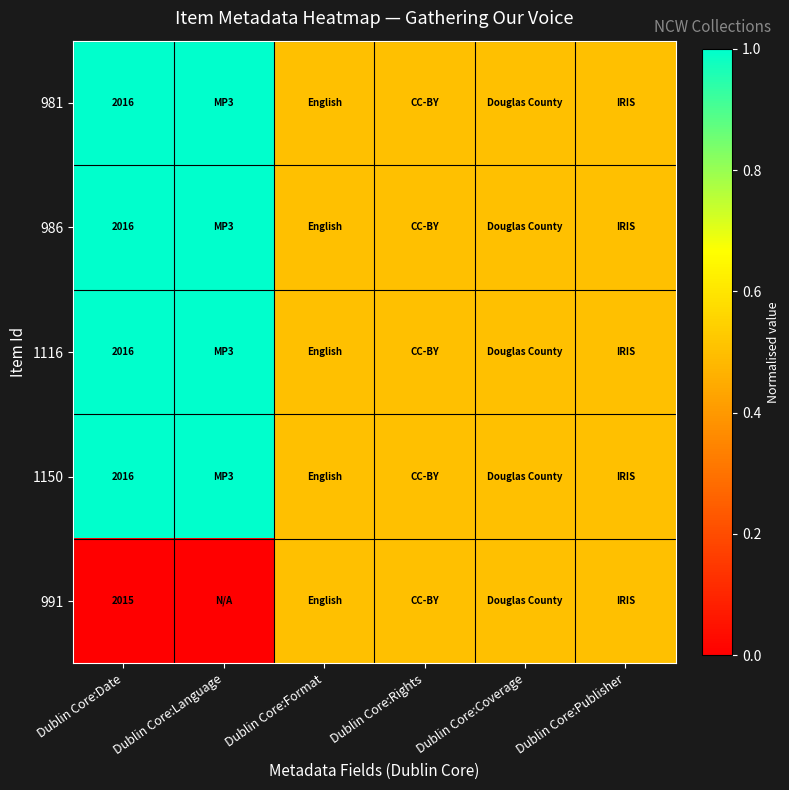

What is the spread (max minus min) of values at Dublin Core:Date?

1.0